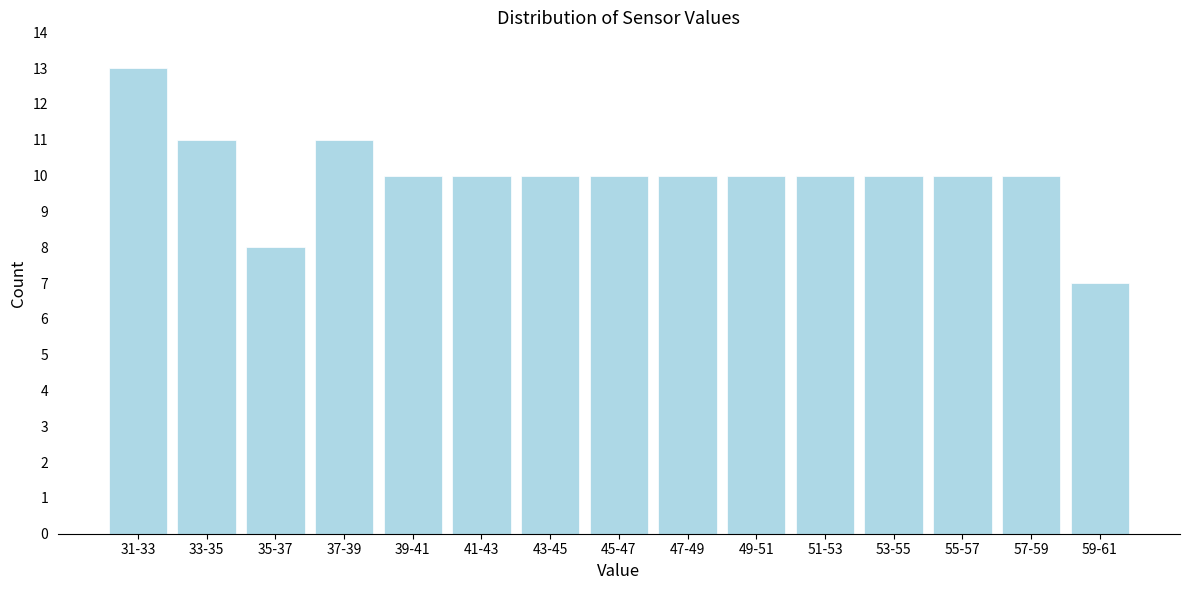

Reading left to right, what are all the values shown in this chart?

31-33=13	33-35=11	35-37=8	37-39=11	39-41=10	41-43=10	43-45=10	45-47=10	47-49=10	49-51=10	51-53=10	53-55=10	55-57=10	57-59=10	59-61=7